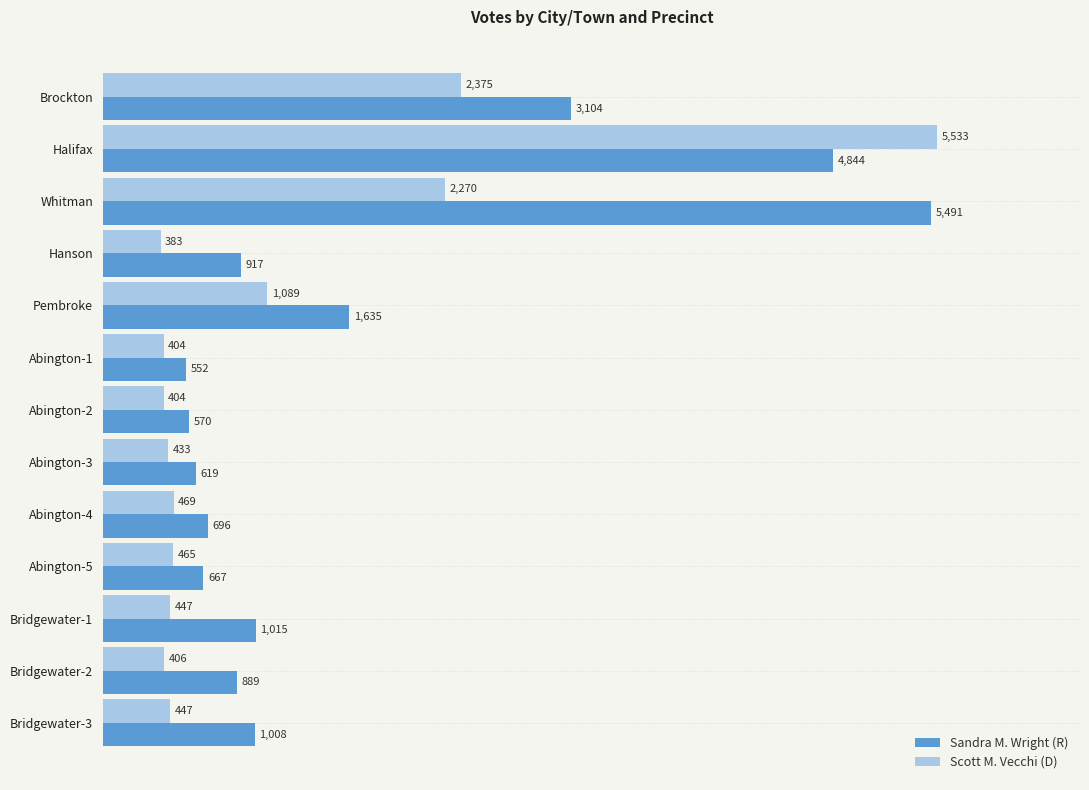

What is the total value across all series at Hanson?

1300